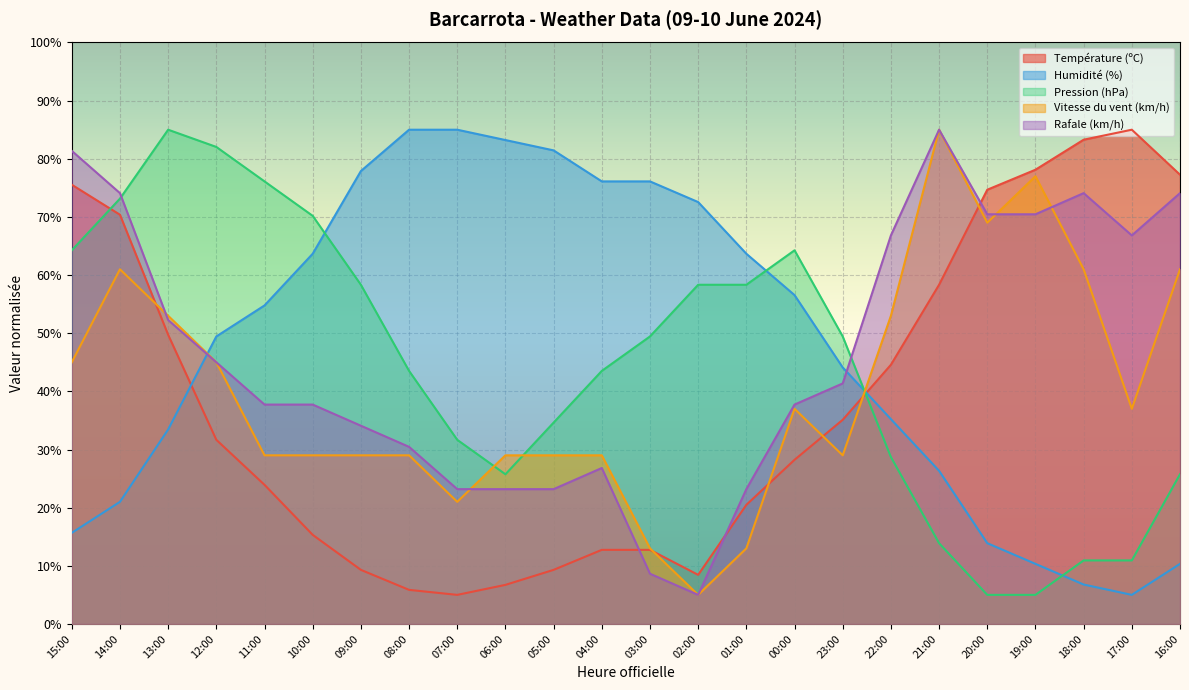

Where is the first local minimum for Rafale (km/h)?

02:00